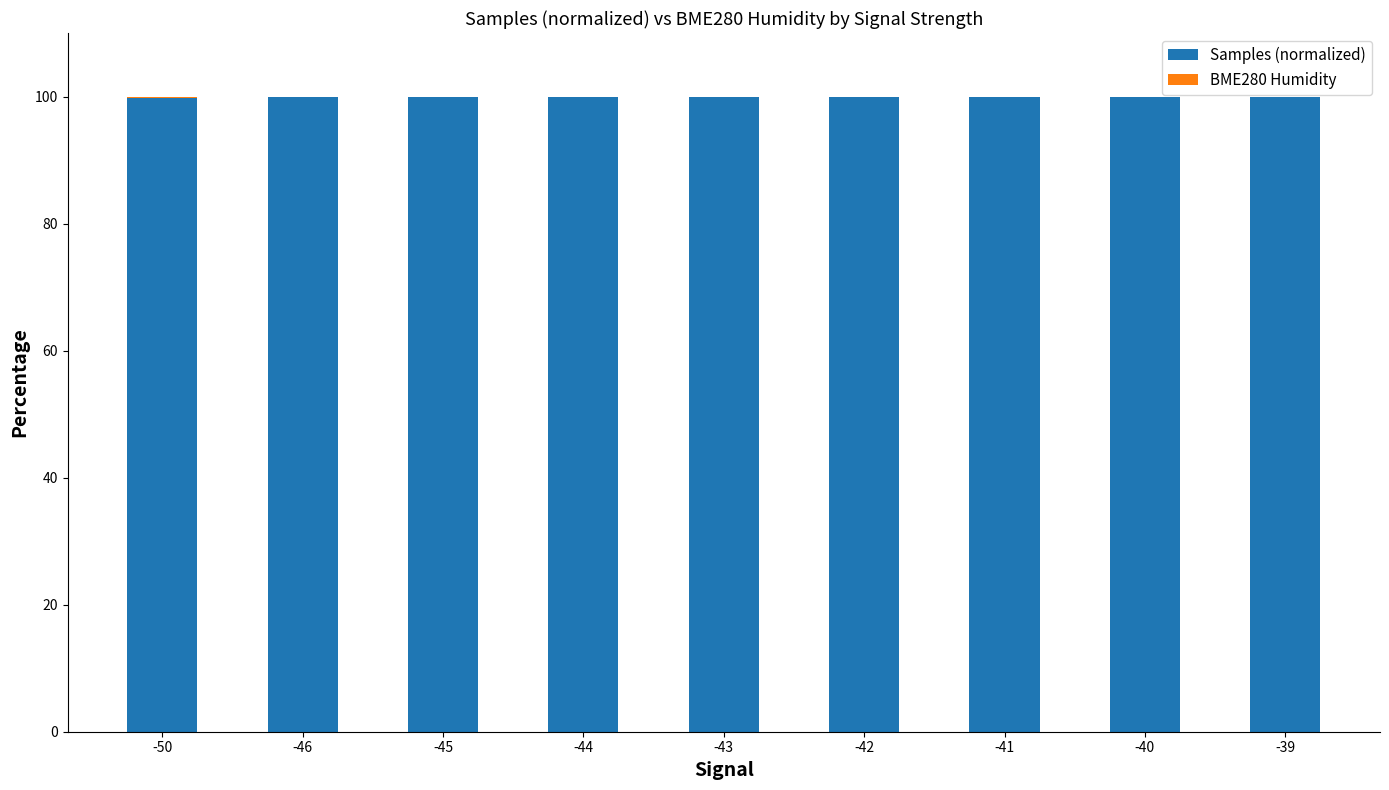

What is the maximum value for Samples (normalized)?

100.0